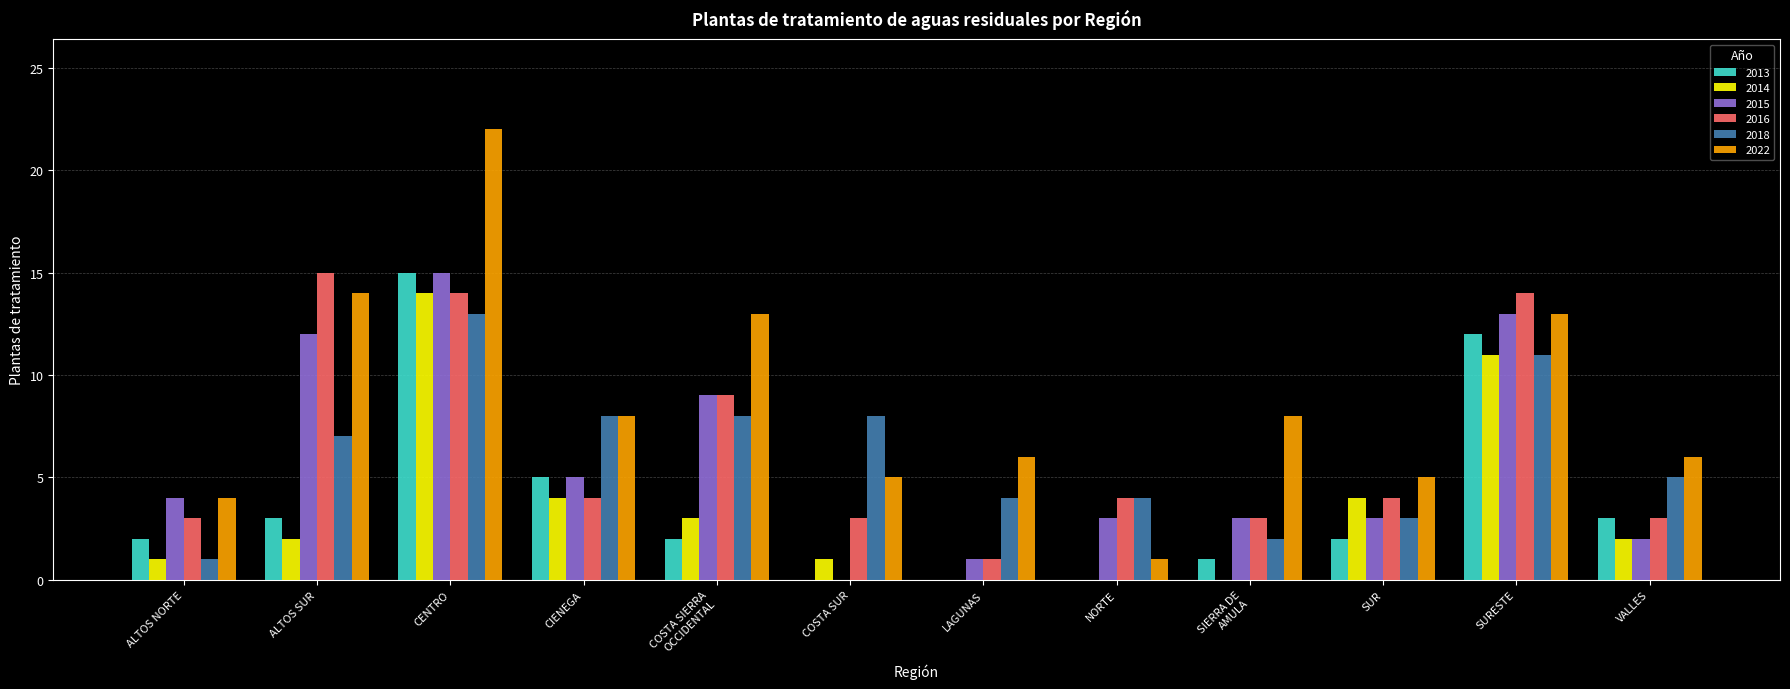

Reading right to left, list all the values displayed in this chart.

2013: VALLES=3	SURESTE=12	SUR=2	SIERRA DE
AMULA=1	NORTE=0	LAGUNAS=0	COSTA SUR=0	COSTA SIERRA
OCCIDENTAL=2	CIENEGA=5	CENTRO=15	ALTOS SUR=3	ALTOS NORTE=2
2014: VALLES=2	SURESTE=11	SUR=4	SIERRA DE
AMULA=0	NORTE=0	LAGUNAS=0	COSTA SUR=1	COSTA SIERRA
OCCIDENTAL=3	CIENEGA=4	CENTRO=14	ALTOS SUR=2	ALTOS NORTE=1
2015: VALLES=2	SURESTE=13	SUR=3	SIERRA DE
AMULA=3	NORTE=3	LAGUNAS=1	COSTA SUR=0	COSTA SIERRA
OCCIDENTAL=9	CIENEGA=5	CENTRO=15	ALTOS SUR=12	ALTOS NORTE=4
2016: VALLES=3	SURESTE=14	SUR=4	SIERRA DE
AMULA=3	NORTE=4	LAGUNAS=1	COSTA SUR=3	COSTA SIERRA
OCCIDENTAL=9	CIENEGA=4	CENTRO=14	ALTOS SUR=15	ALTOS NORTE=3
2018: VALLES=5	SURESTE=11	SUR=3	SIERRA DE
AMULA=2	NORTE=4	LAGUNAS=4	COSTA SUR=8	COSTA SIERRA
OCCIDENTAL=8	CIENEGA=8	CENTRO=13	ALTOS SUR=7	ALTOS NORTE=1
2022: VALLES=6	SURESTE=13	SUR=5	SIERRA DE
AMULA=8	NORTE=1	LAGUNAS=6	COSTA SUR=5	COSTA SIERRA
OCCIDENTAL=13	CIENEGA=8	CENTRO=22	ALTOS SUR=14	ALTOS NORTE=4